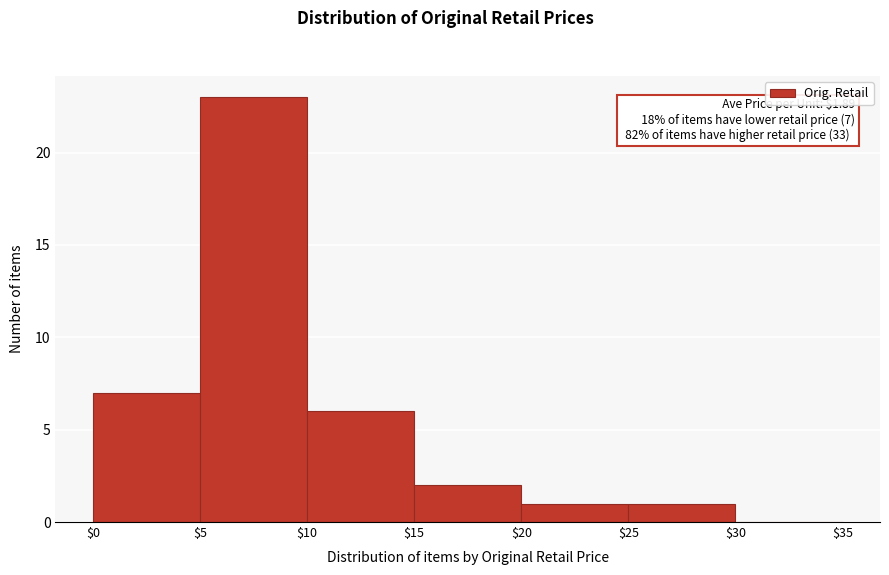

Over which range of the x-axis is the bar tallest?

$5 to $10